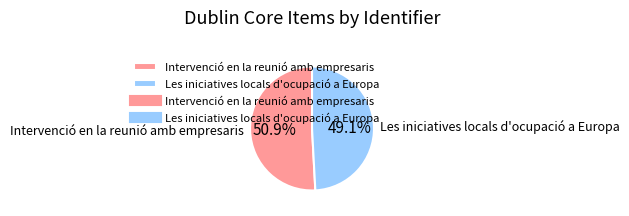

Which category has the smallest portion of the pie?

Les iniciatives locals d'ocupació a Europa